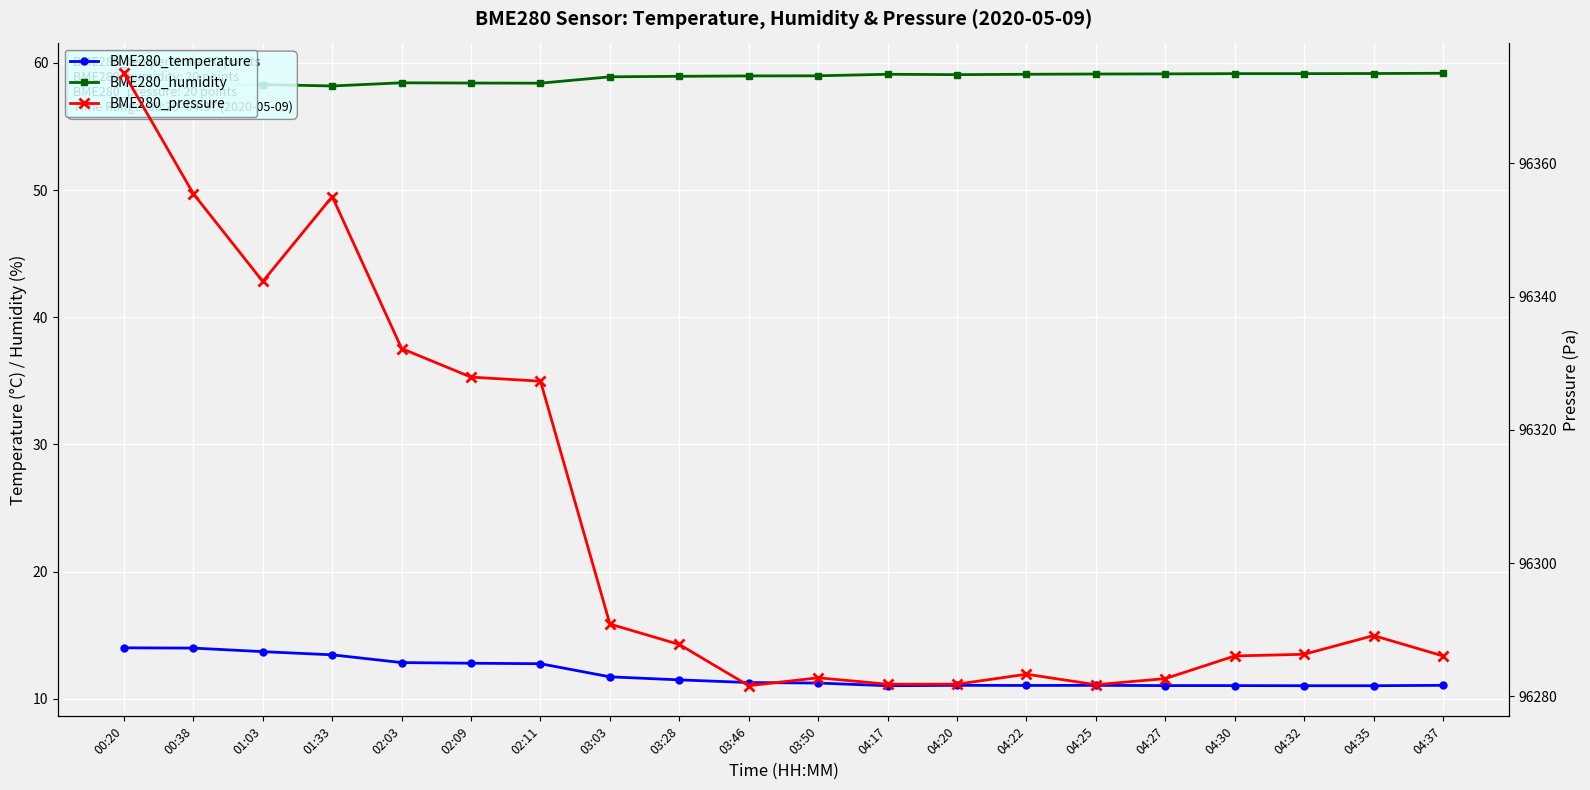

Which category has the lowest value in the BME280_temperature series?

04:17